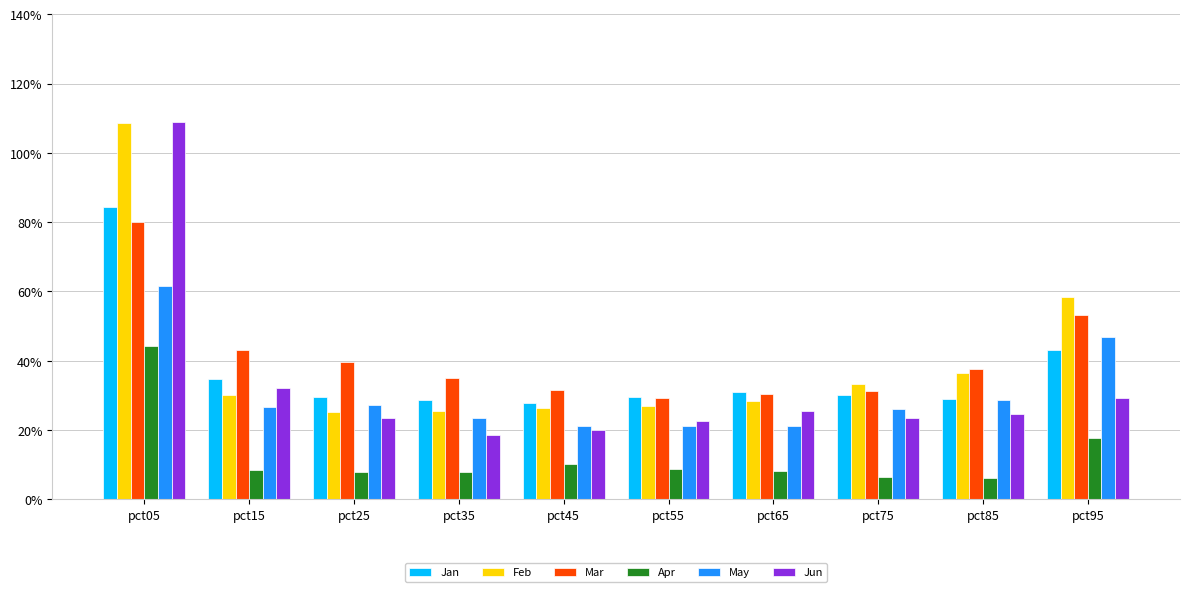

Does the chart contain any negative values?

No